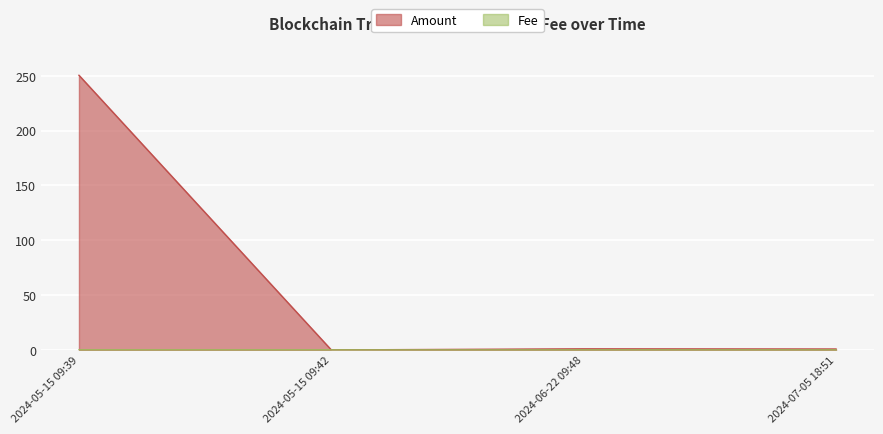

The value of Fee at 2024-06-22 09:48 is 0.0. True or false?

False